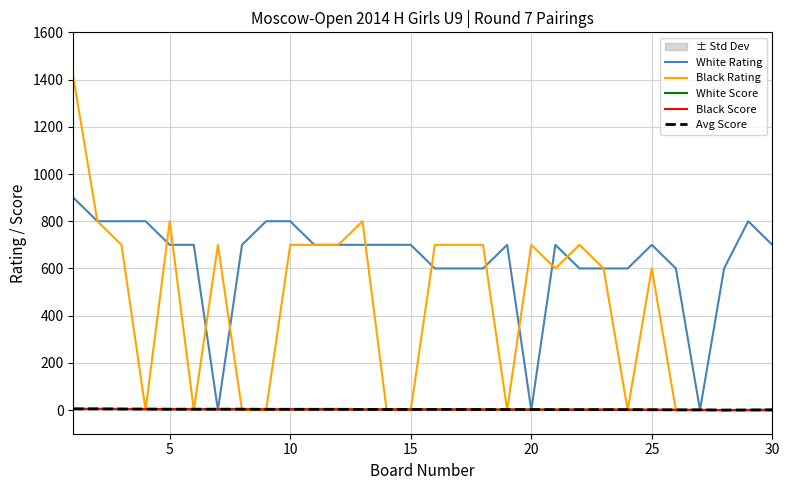

How many interior local valleys does the Black Rating series have?

5